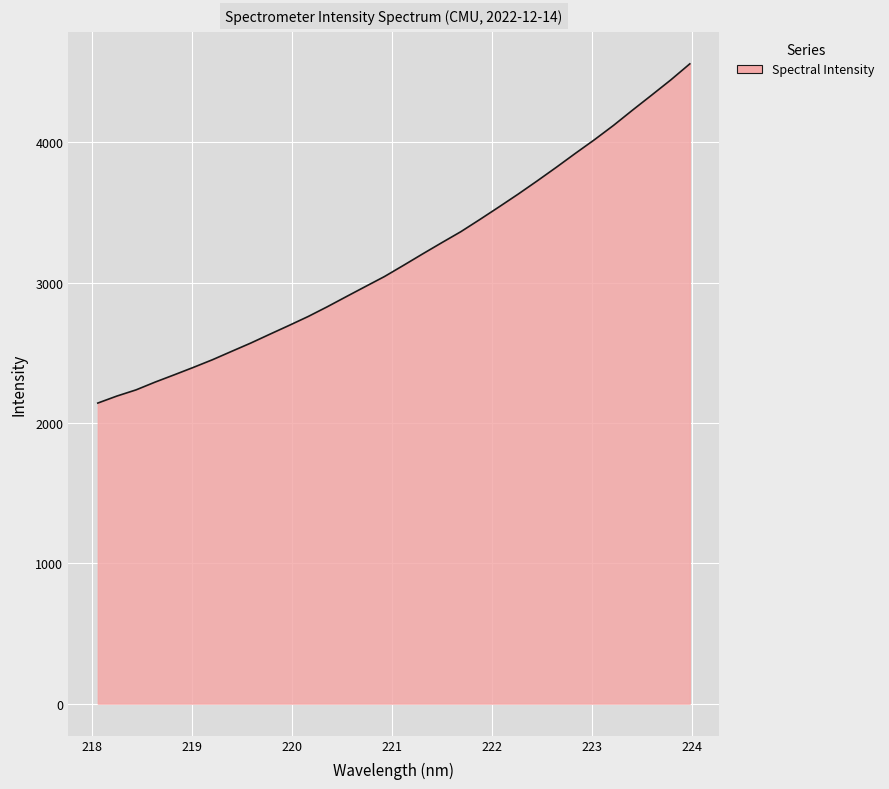

What is the difference between the maximum and minimum values?

2416.9